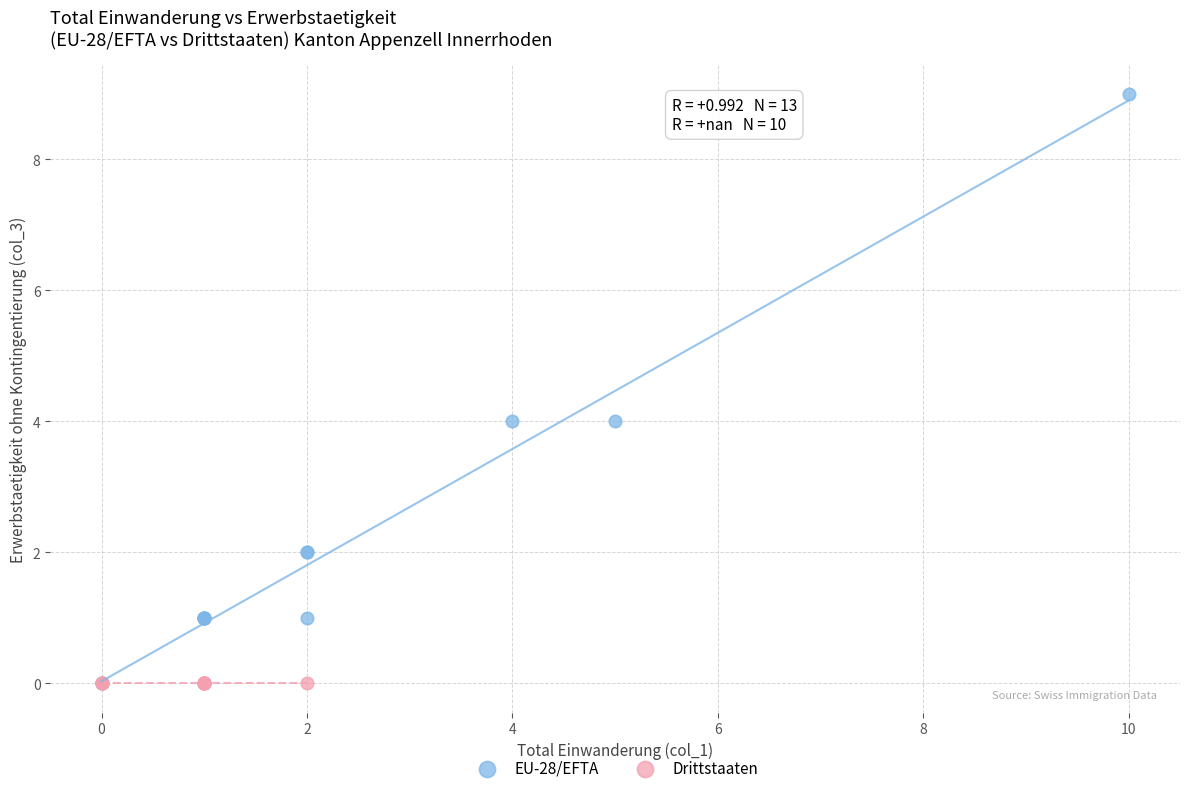

Which series reaches the maximum Y coordinate?

EU-28/EFTA